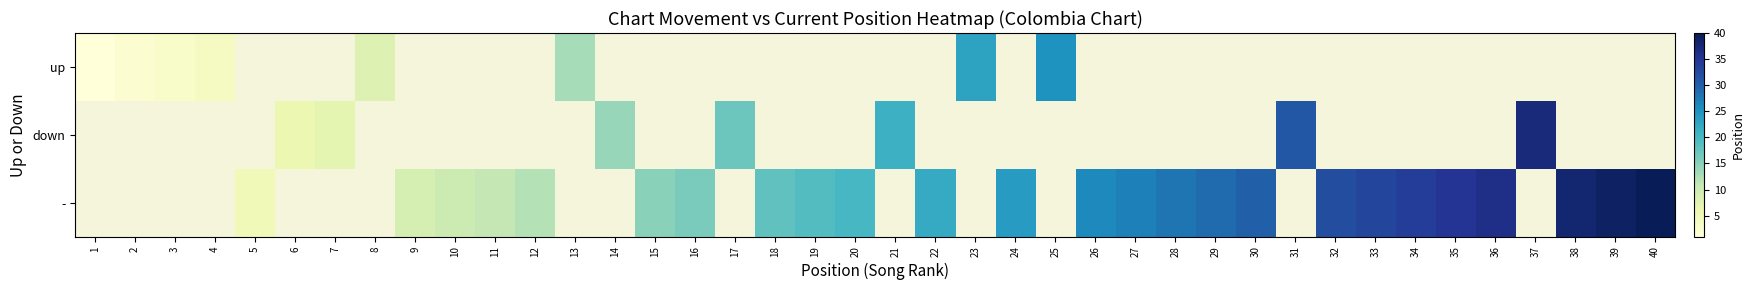

Which category has the lowest value across all series?

1